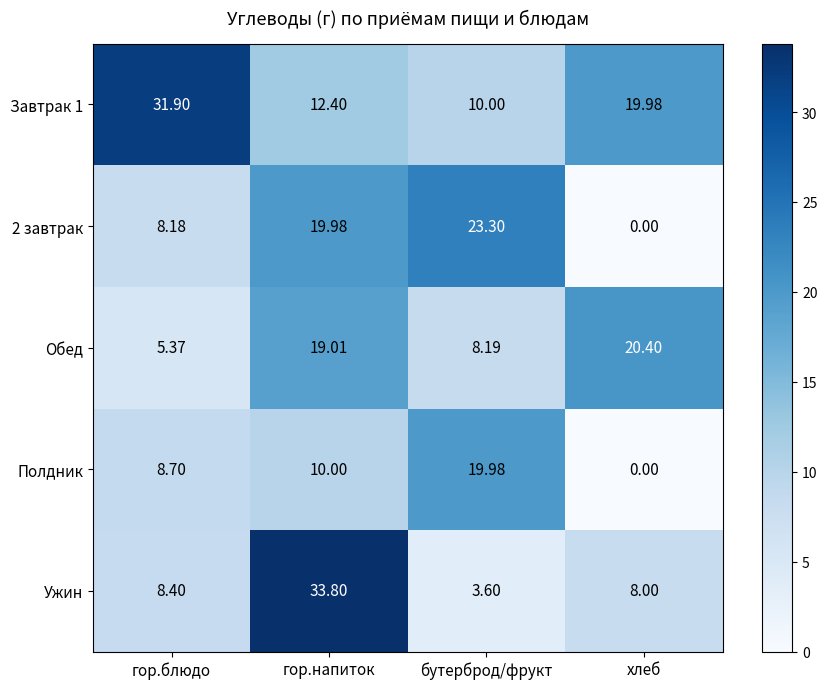

What is the difference between the highest and lowest values at бутерброд/фрукт?

19.7